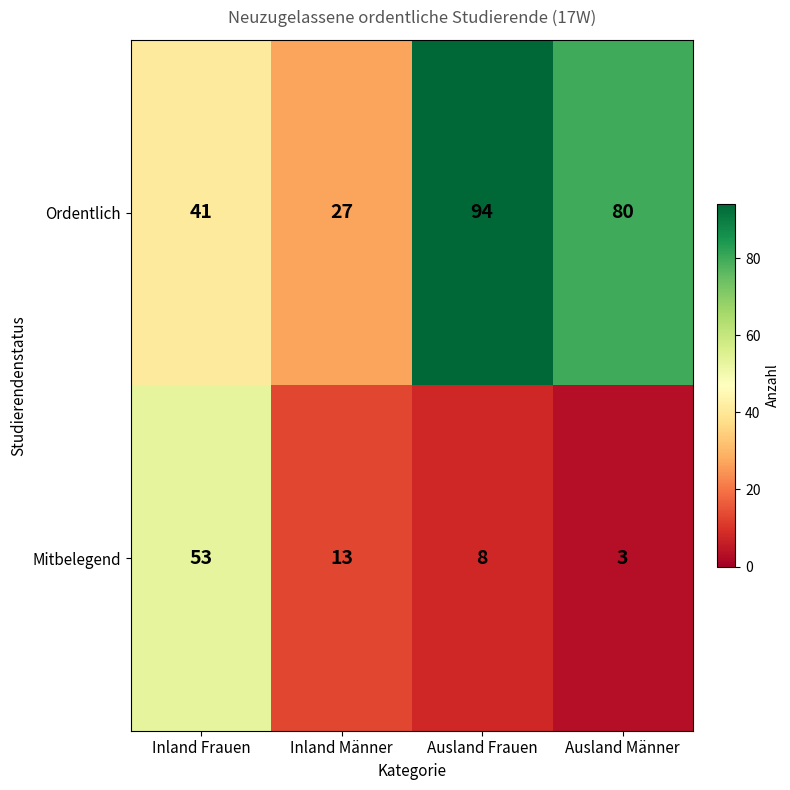

Which label corresponds to the largest value in the chart?

Ausland Frauen